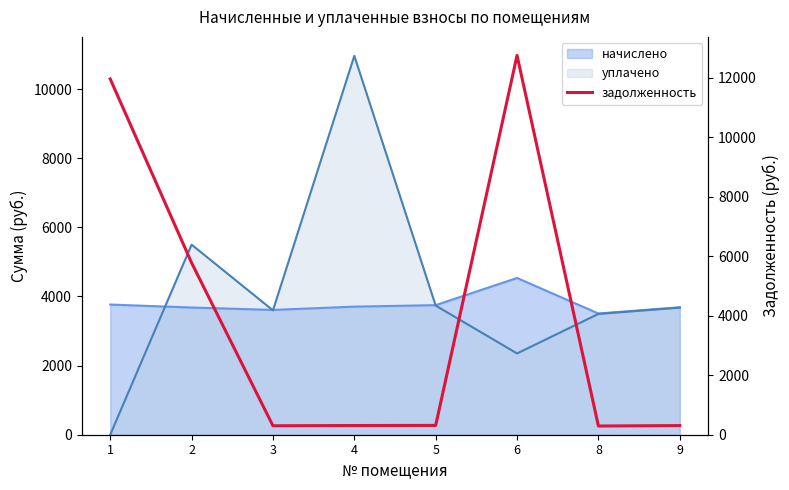

Rank the categories by value from lowest to highest.

8, 3, 9, 4, 5, 2, 1, 6